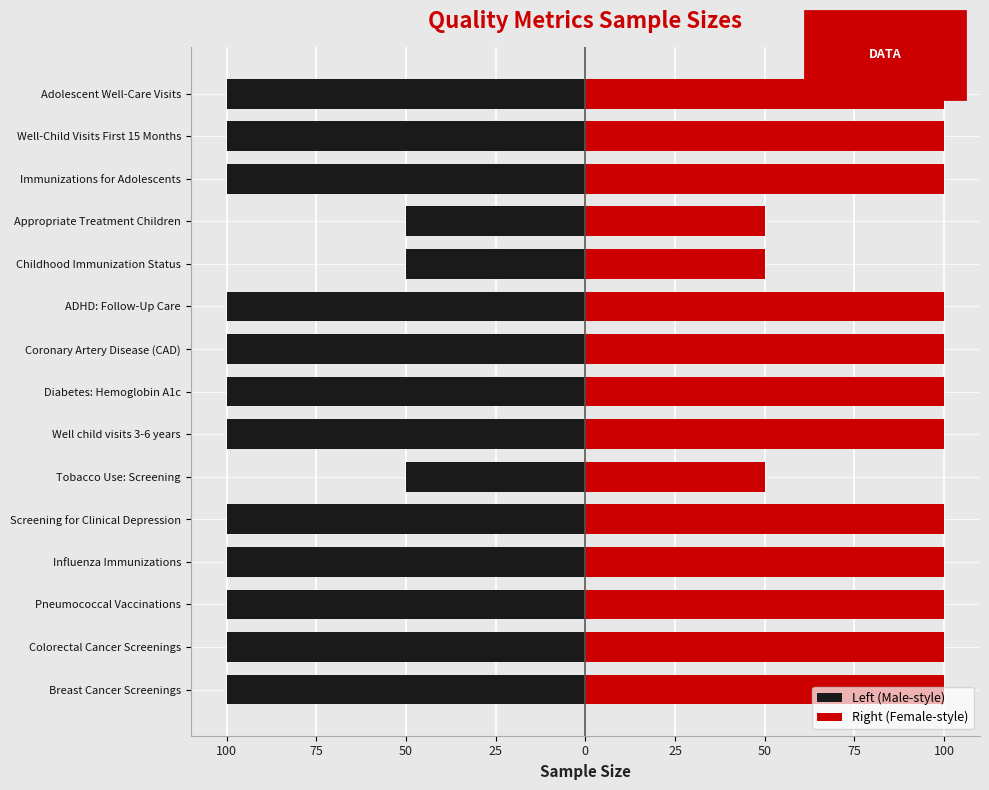

Count the number of data series in this chart.

2